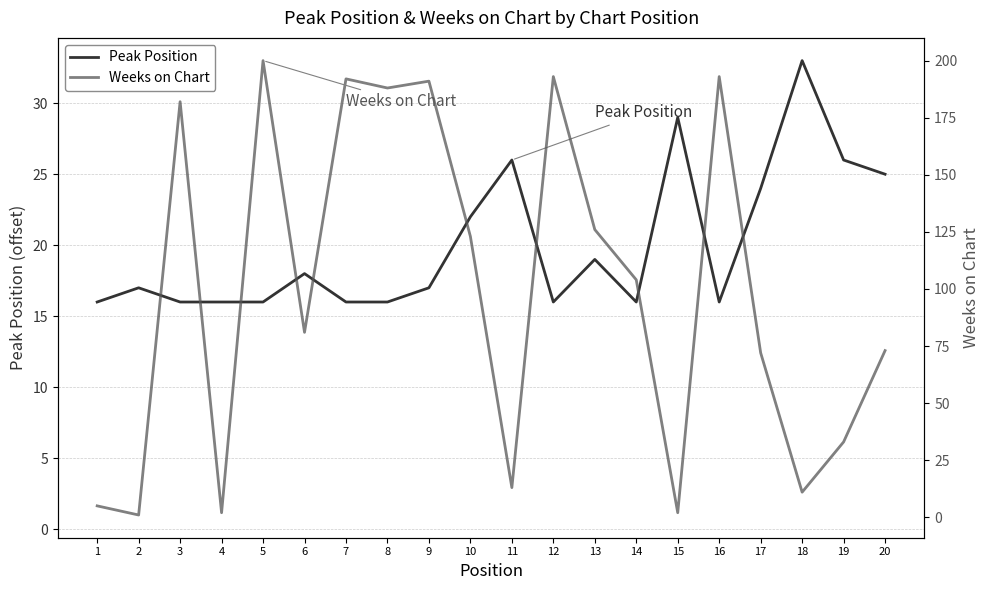

The value at 4 is 2. True or false?

True